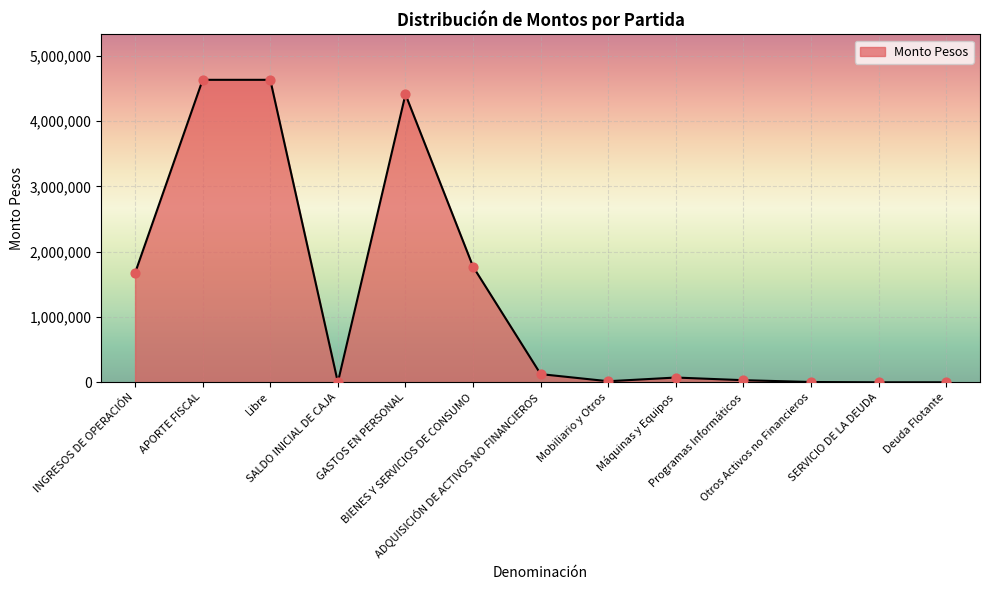

Between Mobiliario y Otros and Otros Activos no Financieros, which is larger?

Mobiliario y Otros